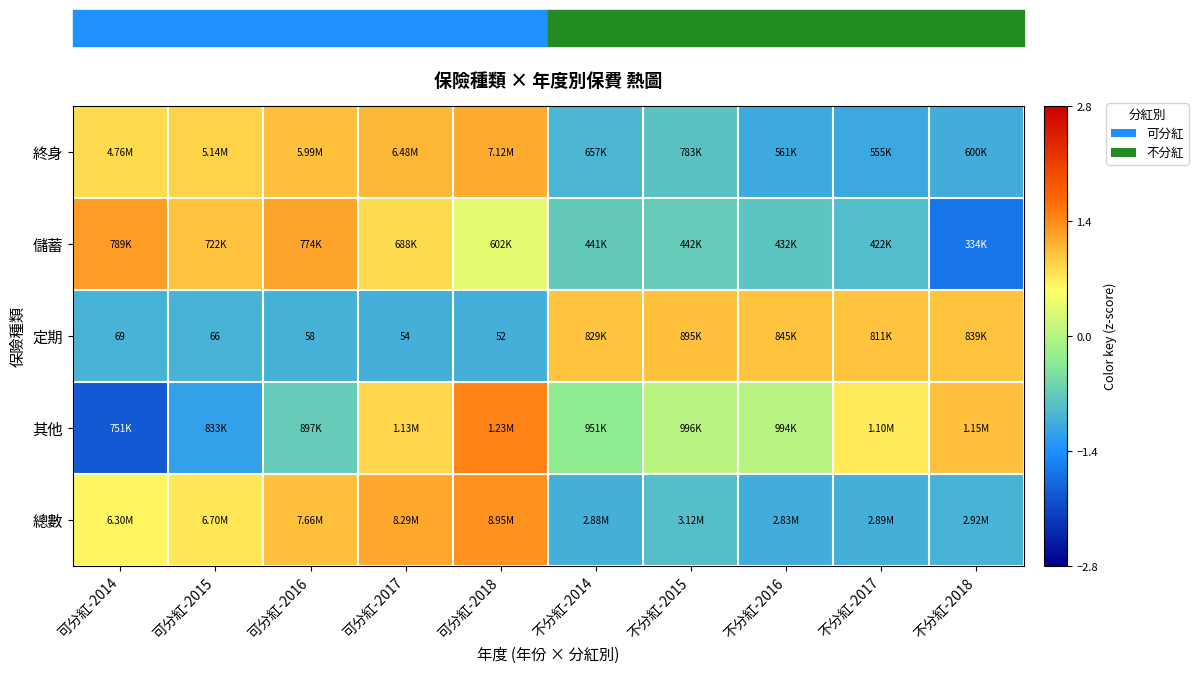

How many values in 定期 are above zero?

5